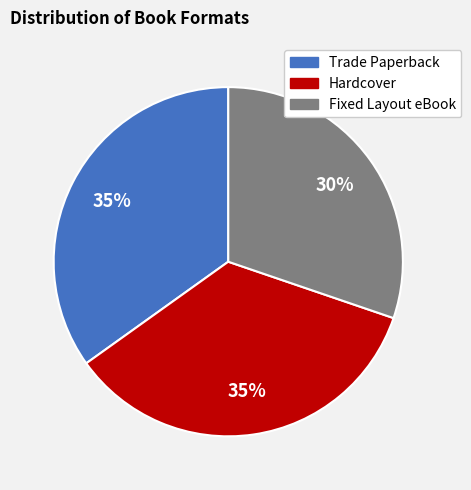

Is there any slice that represents more than half of the pie?

No